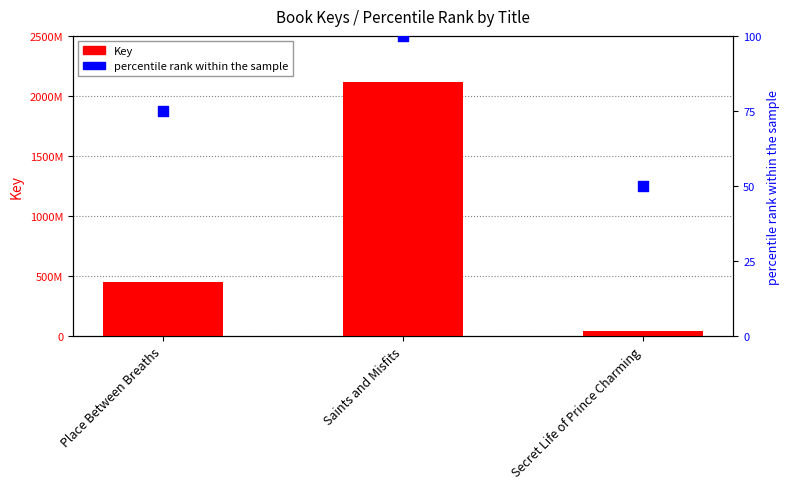

Which series has the widest spread of Y values?

Key